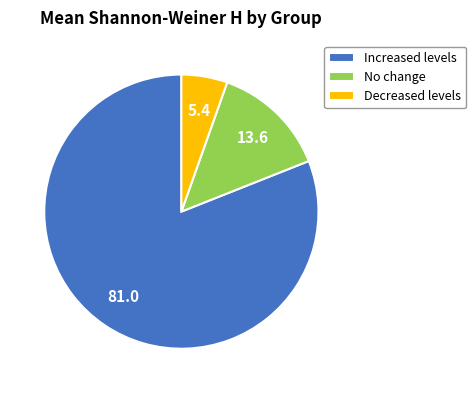

Does Increased levels account for over 50% of the chart?

Yes